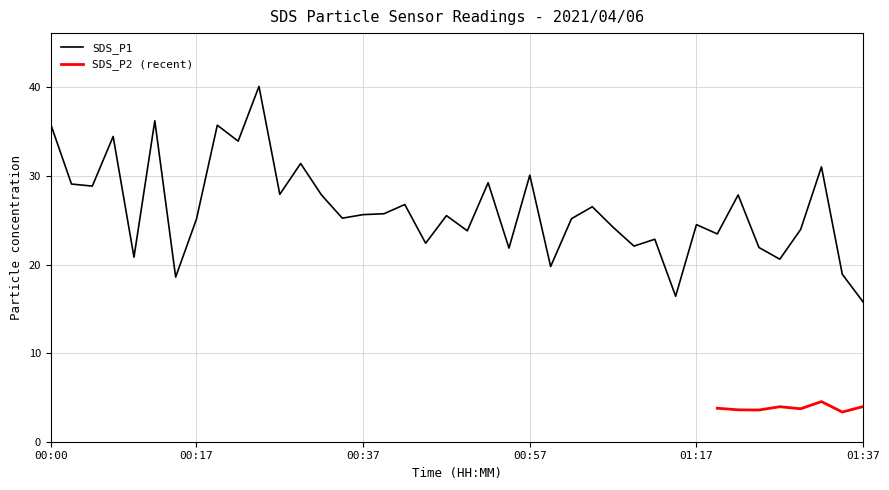

What is the approximate value at 00:35?

25.2